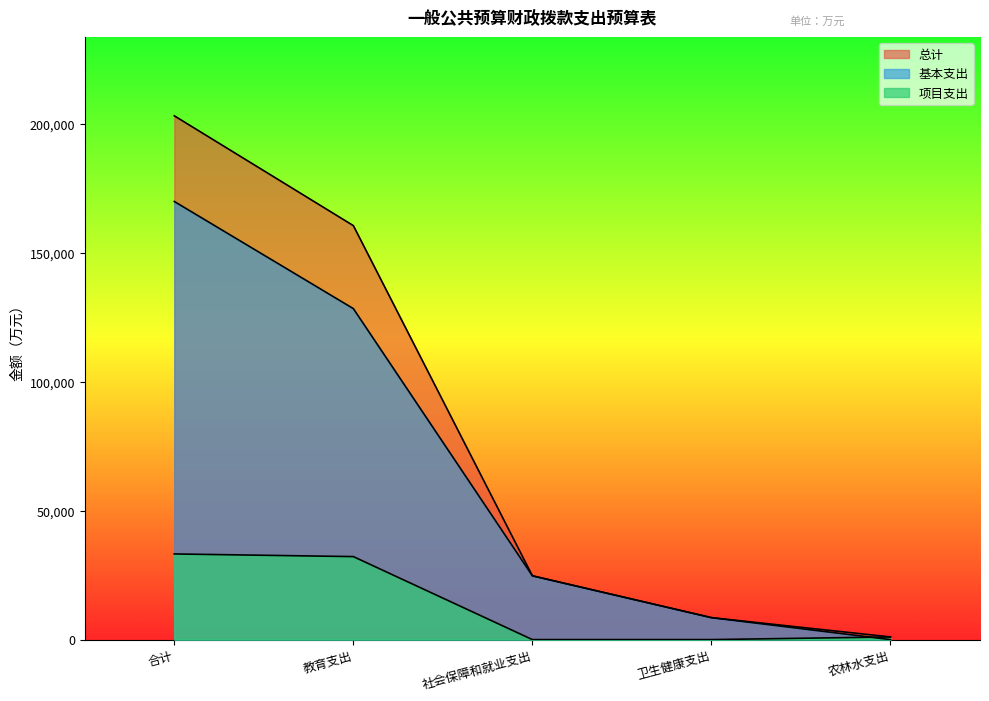

Does the chart have visible grid lines?

No